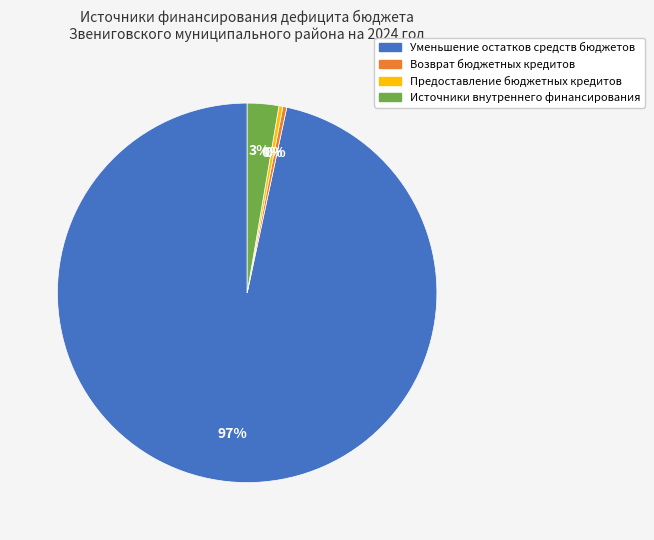

Do Возврат бюджетных кредитов and Уменьшение остатков средств бюджетов together represent more than half of the pie?

Yes